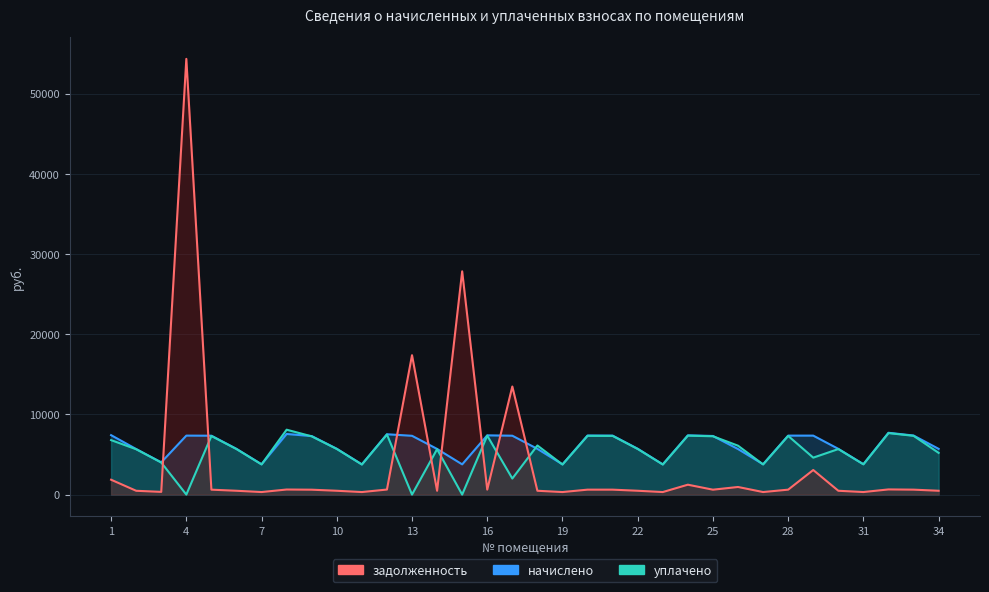

How many distinct data groups are displayed?

3